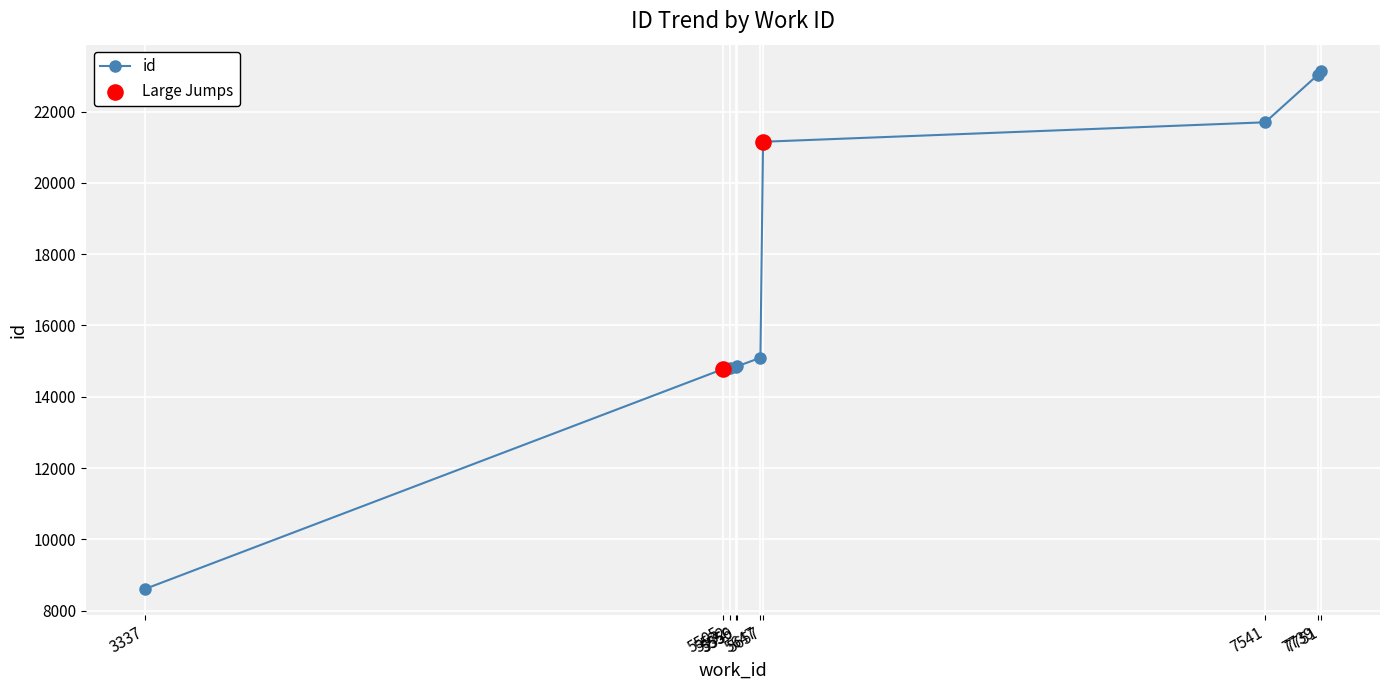

What is the change in value from 5532 to 5647?

+296